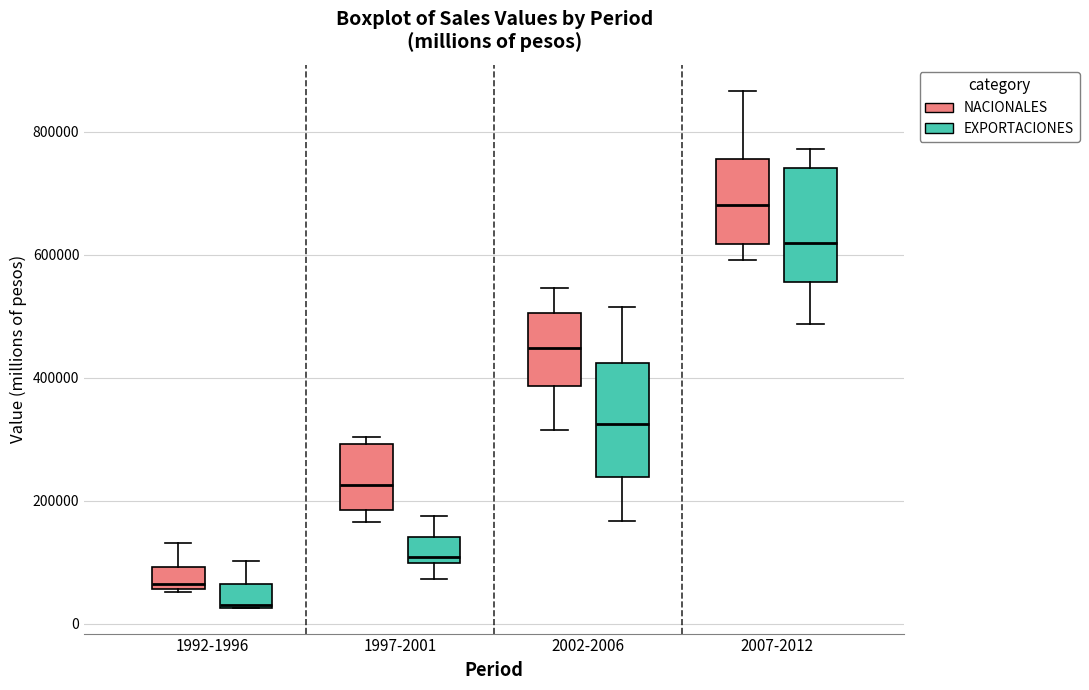

Which box's median line is the lowest?

1992-1996 (EXPORTACIONES)